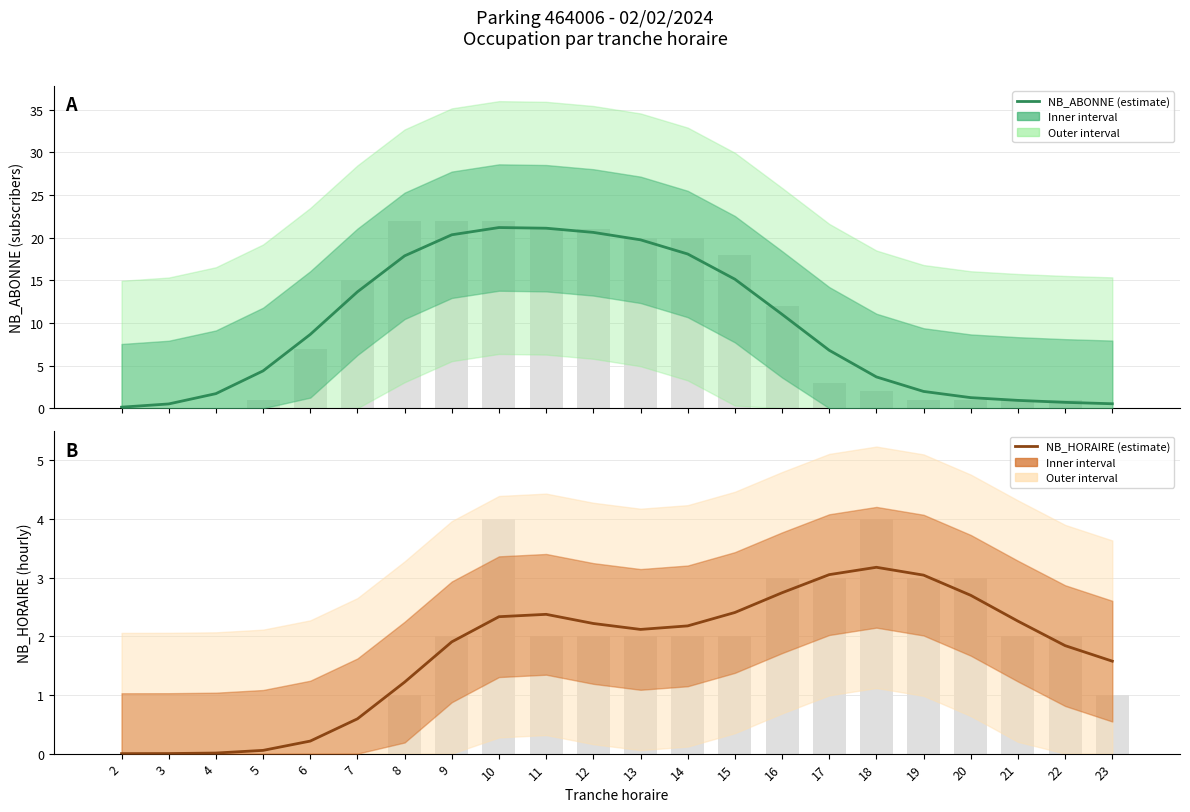

List the labels in order of NB_HORAIRE value, smallest first.

2, 3, 4, 5, 6, 7, 8, 23, 22, 9, 13, 14, 12, 21, 10, 11, 15, 20, 16, 19, 17, 18